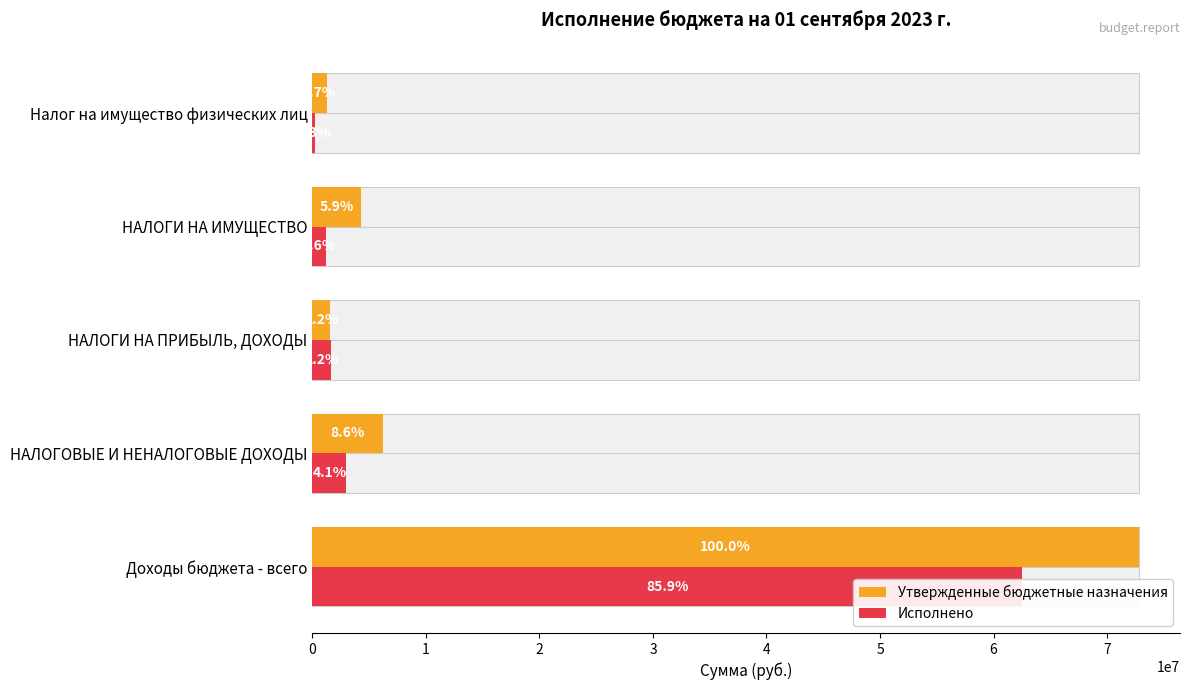

What is the average value of the Исполнено series?

13708186.3